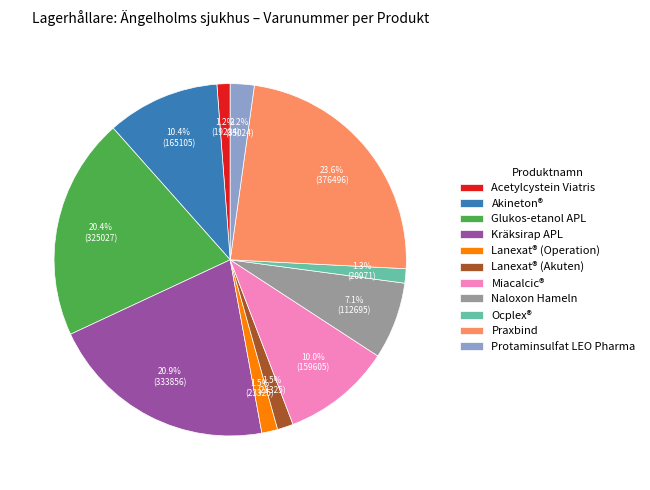

How many segments does this pie chart have?

11